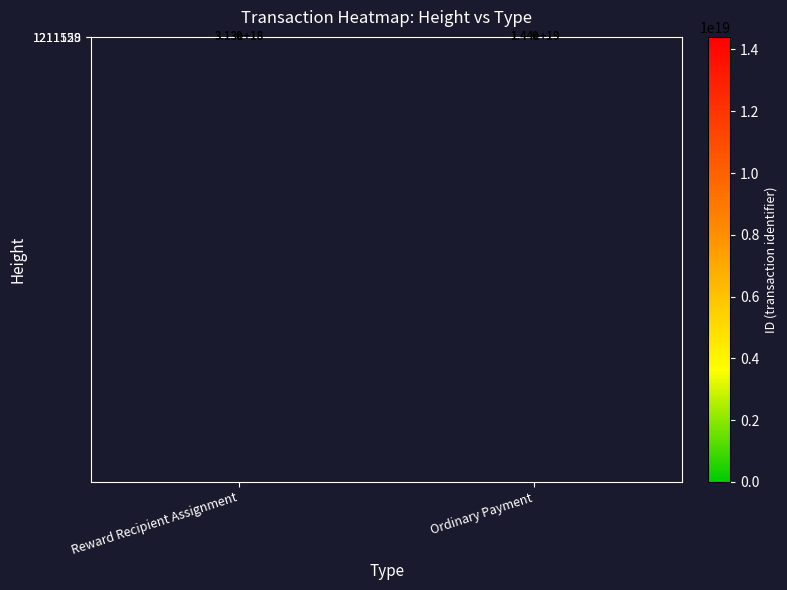

How many data points does each series have?

2